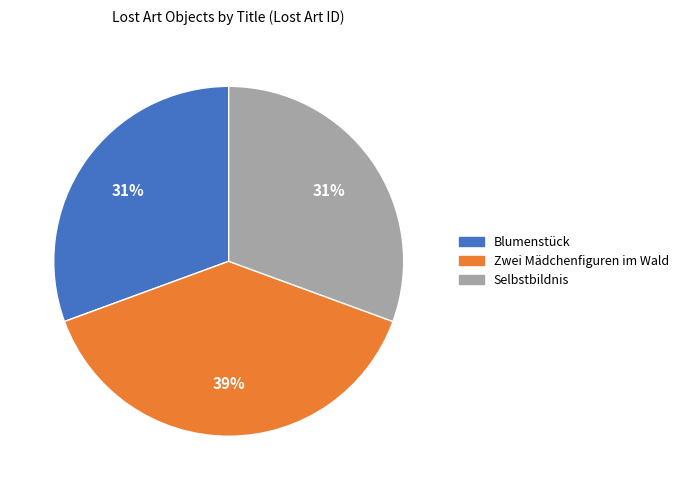

To the nearest percent, what is the difference between the largest and smallest slice percentages?

8%